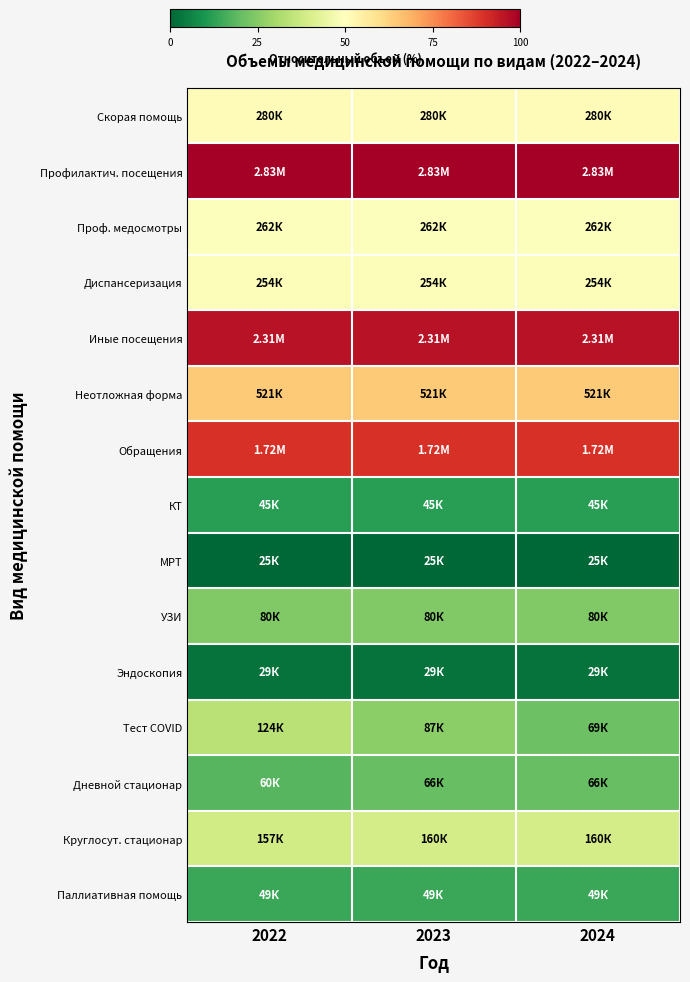

Reading left to right, transcribe all the data shown in this chart.

Скорая помощь: 2022=12.5	2023=12.5	2024=12.5
Профилактич. посещения: 2022=14.9	2023=14.9	2024=14.9
Проф. медосмотры: 2022=12.5	2023=12.5	2024=12.5
Диспансеризация: 2022=12.4	2023=12.4	2024=12.4
Иные посещения: 2022=14.7	2023=14.7	2024=14.7
Неотложная форма: 2022=13.2	2023=13.2	2024=13.2
Обращения: 2022=14.4	2023=14.4	2024=14.4
КТ: 2022=10.7	2023=10.7	2024=10.7
МРТ: 2022=10.1	2023=10.1	2024=10.1
УЗИ: 2022=11.3	2023=11.3	2024=11.3
Эндоскопия: 2022=10.3	2023=10.3	2024=10.3
Тест COVID: 2022=11.7	2023=11.4	2024=11.1
Дневной стационар: 2022=11.0	2023=11.1	2024=11.1
Круглосут. стационар: 2022=12.0	2023=12.0	2024=12.0
Паллиативная помощь: 2022=10.8	2023=10.8	2024=10.8